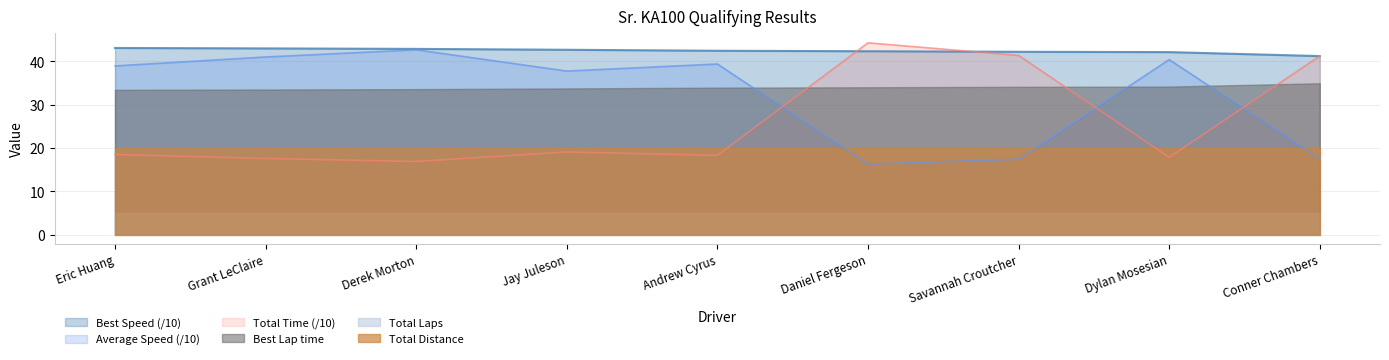

At how many categories does at least one series exceed 38?

9